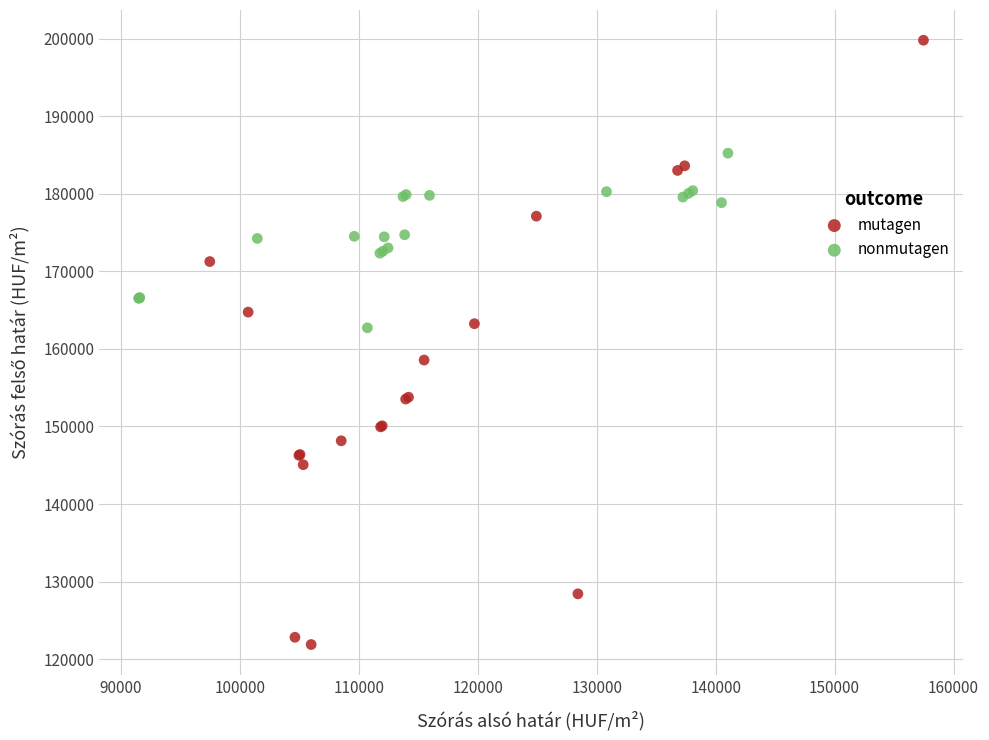

Which series contains the highest Y value?

mutagen